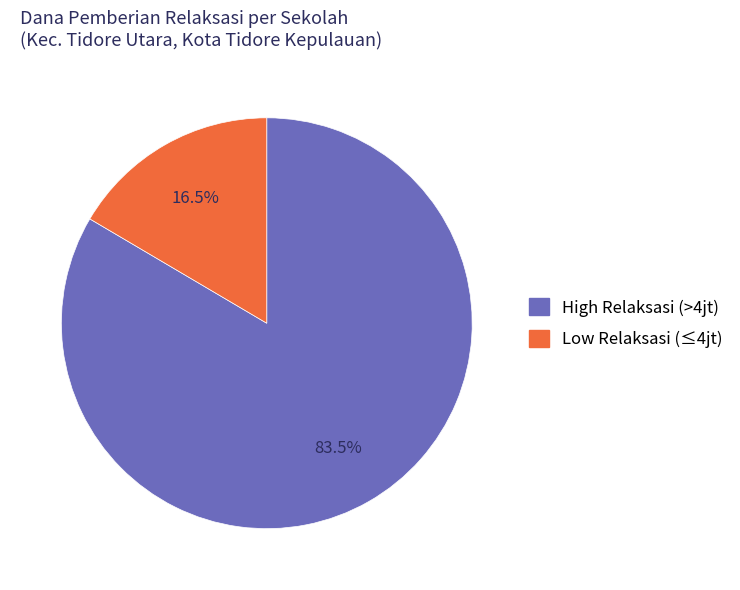

Is there a majority slice in this chart?

Yes